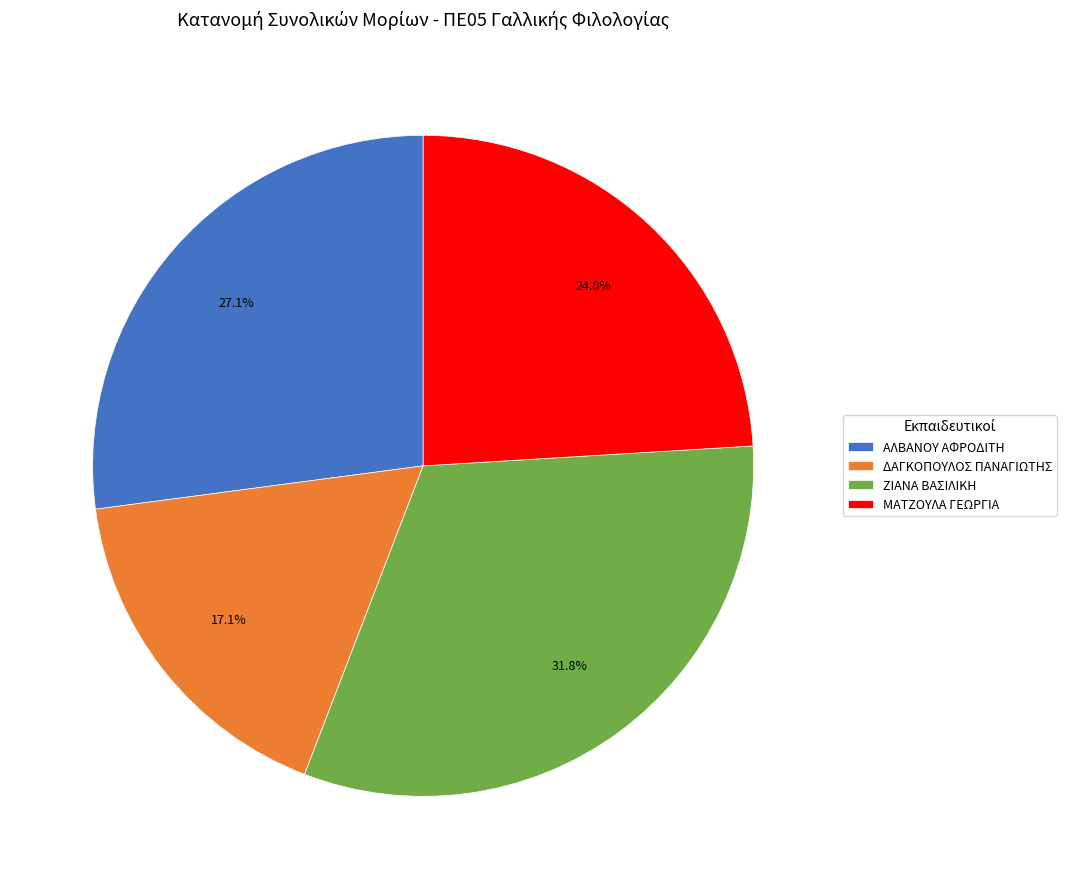

What is the ratio of the value at ΔΑΓΚΟΠΟΥΛΟΣ ΠΑΝΑΓΙΩΤΗΣ to the value at ΜΑΤΖΟΥΛΑ ΓΕΩΡΓΙΑ?

0.7